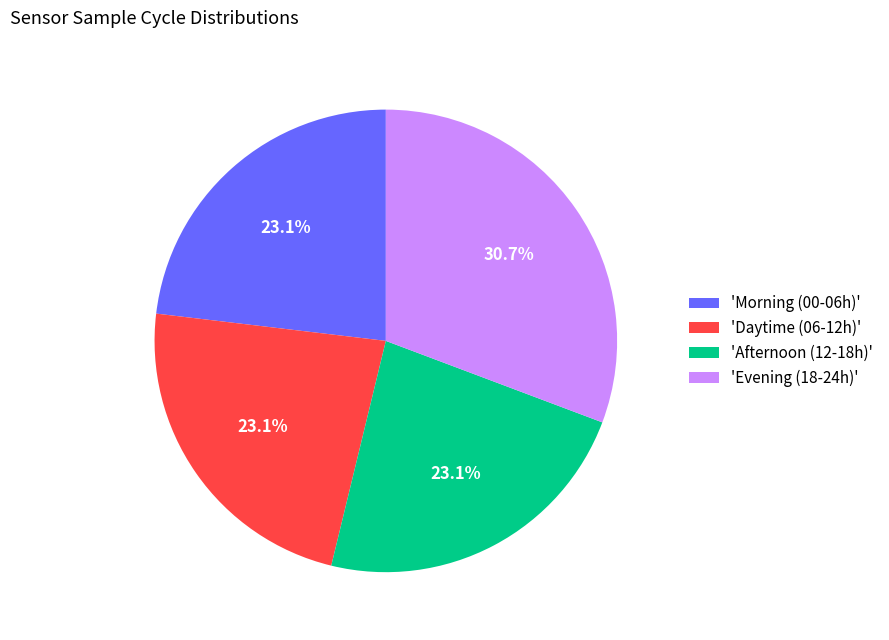

Between 'Evening (18-24h)' and 'Afternoon (12-18h)', which is larger?

'Evening (18-24h)'